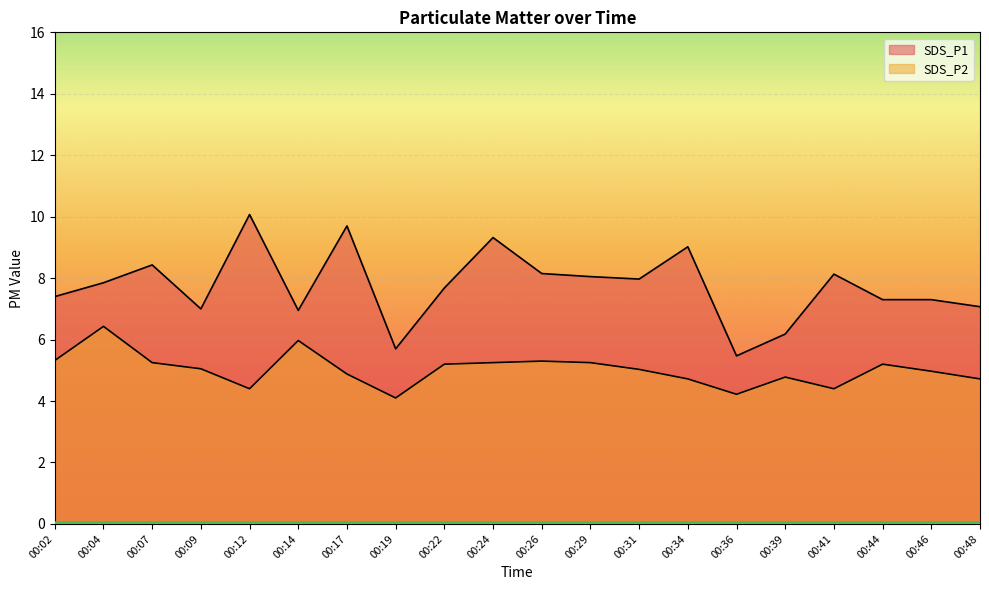

How many data points in SDS_P1 are less than 7?

4